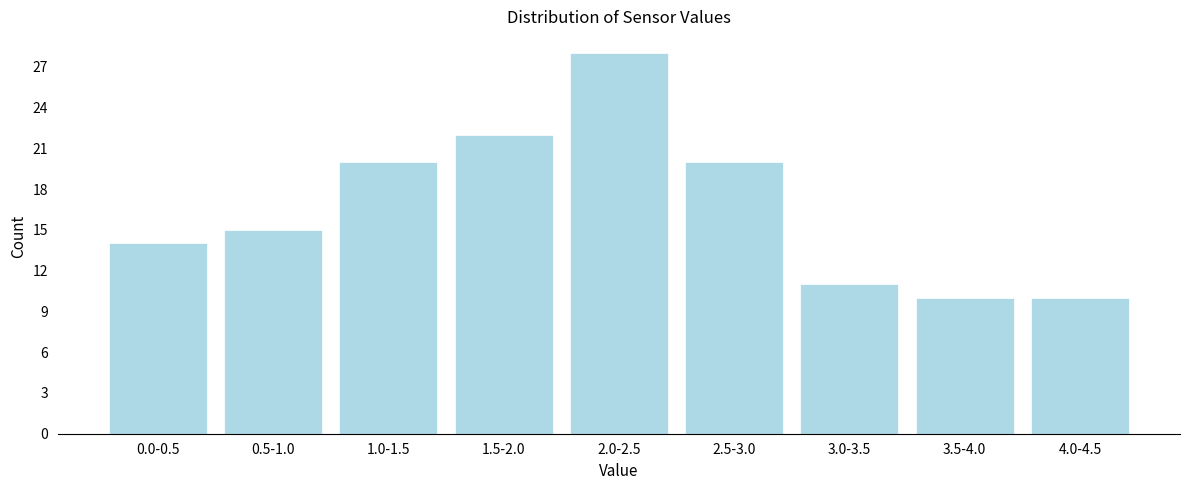

Reading right to left, list all the values displayed in this chart.

10	10	11	20	28	22	20	15	14